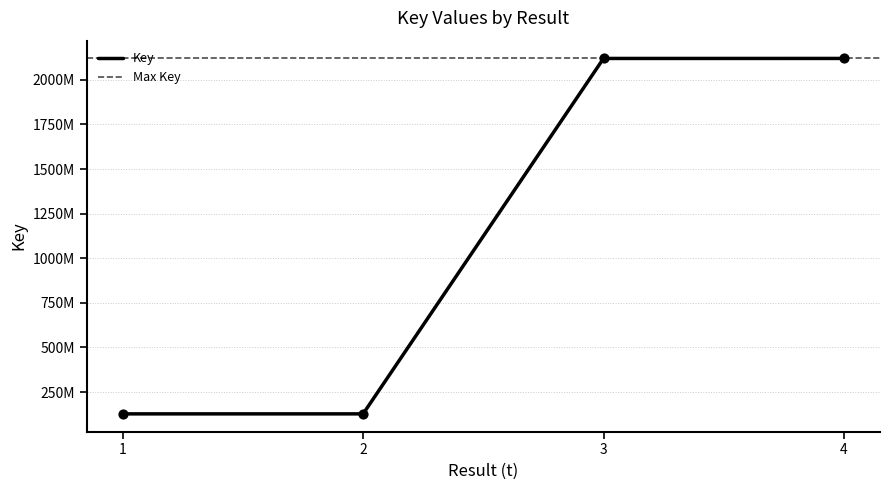

What is the change in value from 2 to 3?

+1992199773